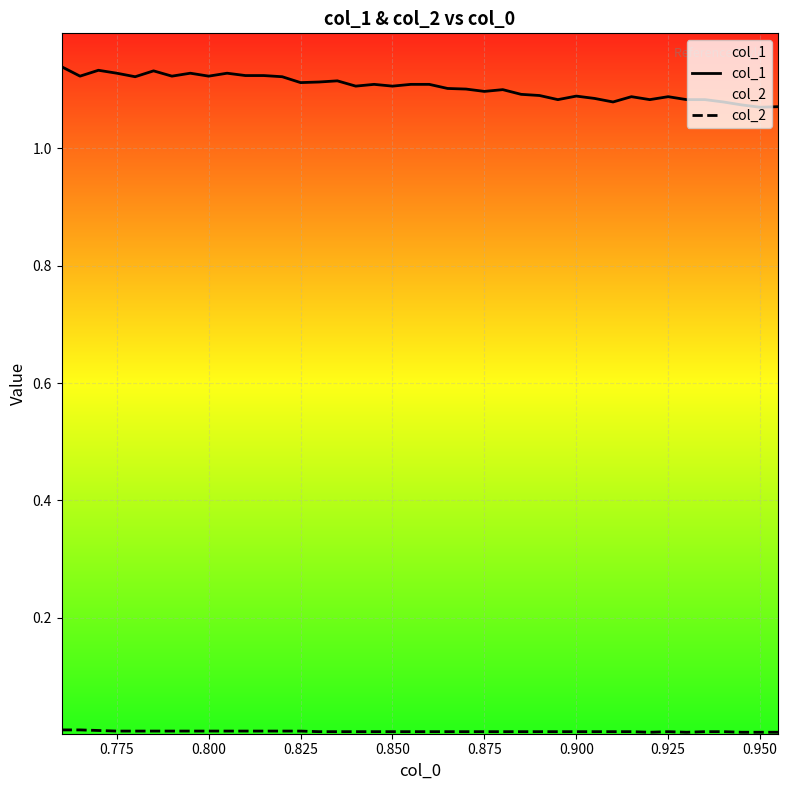

Which series has the widest spread of values?

col_1